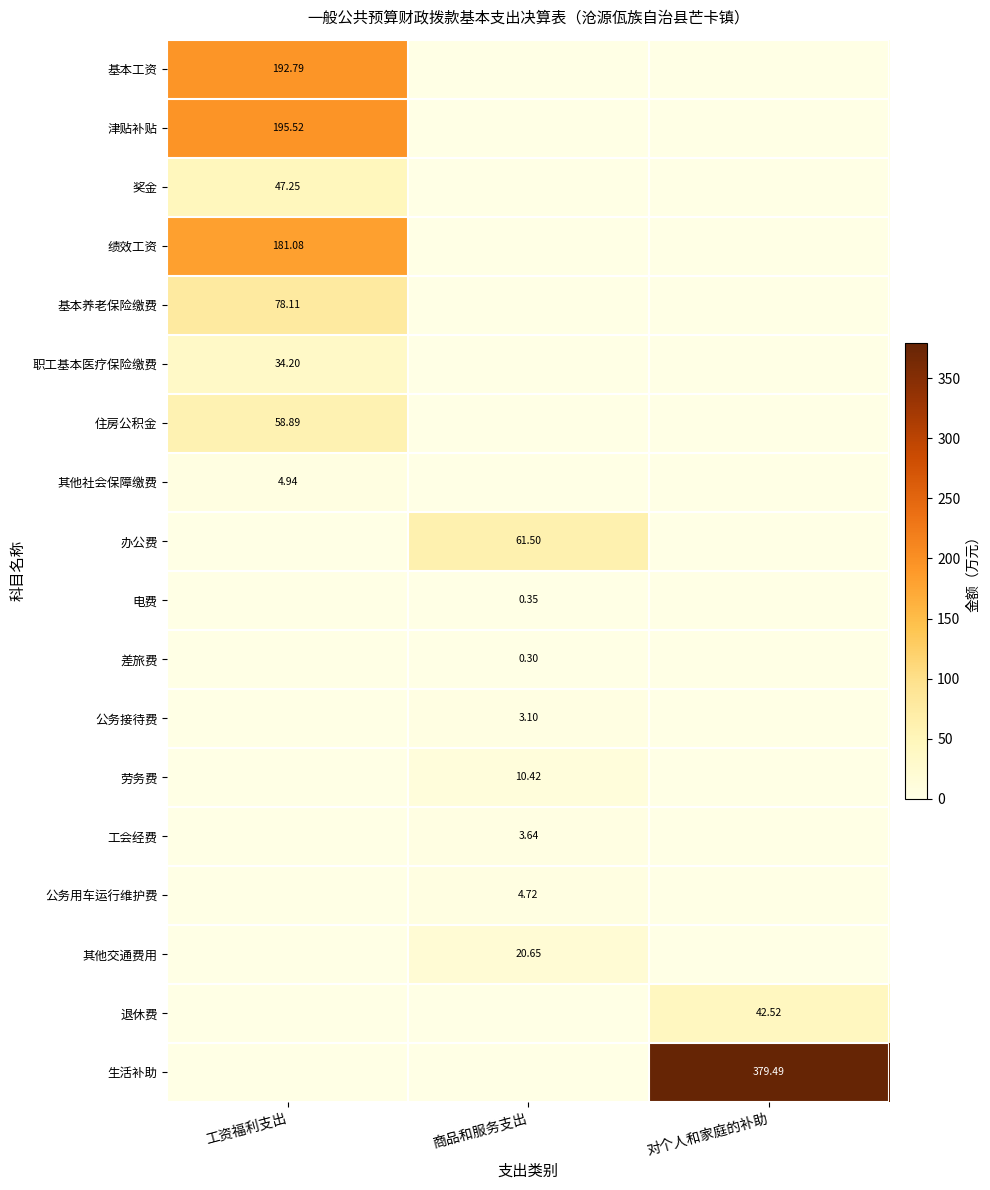

What is the sum of the 公务用车运行维护费 values at 工资福利支出 and 商品和服务支出?

4.7